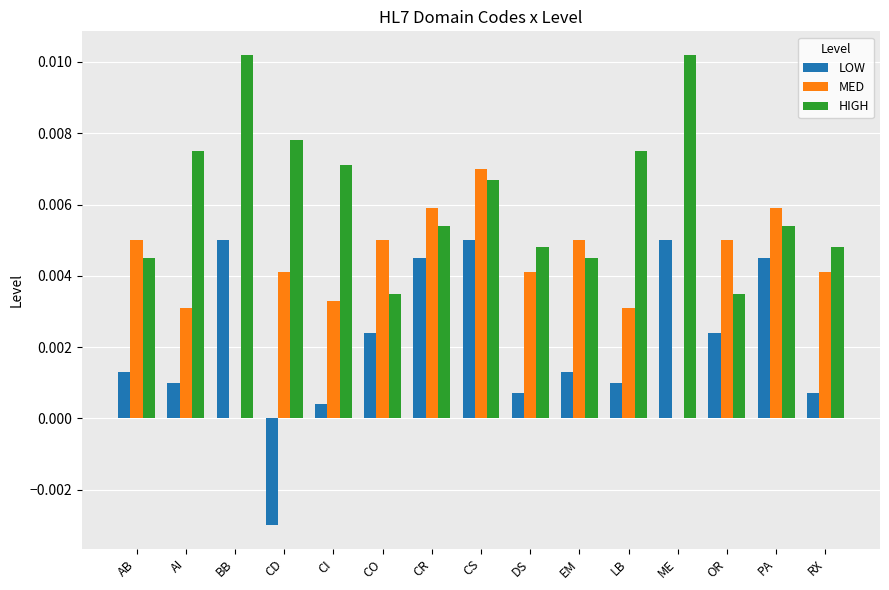

The value of HIGH at ME is 0.0. True or false?

True